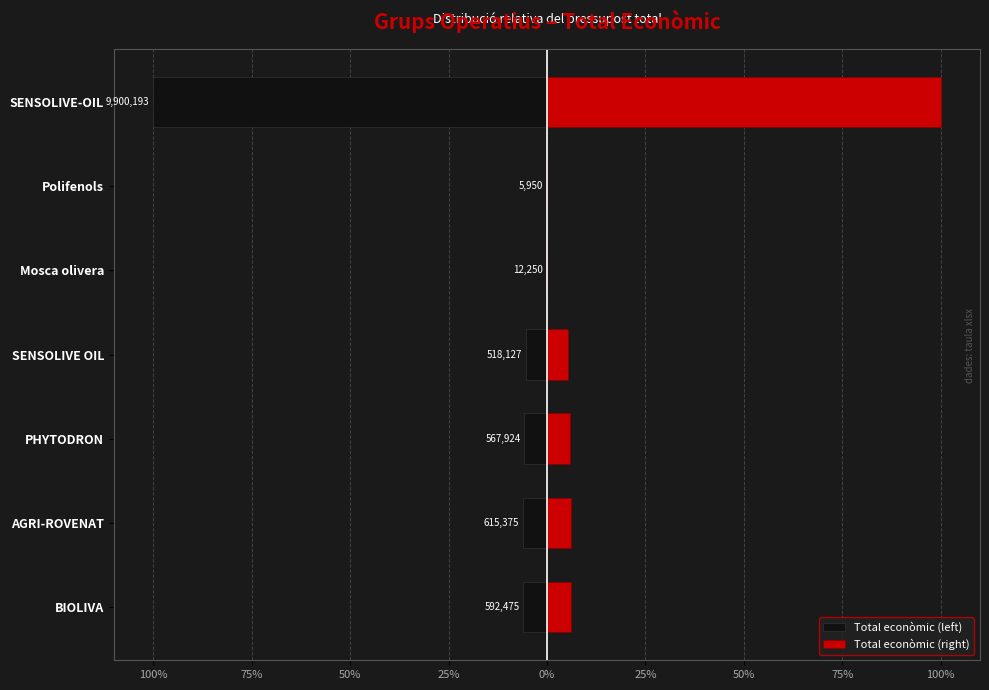

What is the difference between the maximum and minimum values in the Total econòmic (right) series?

99.9